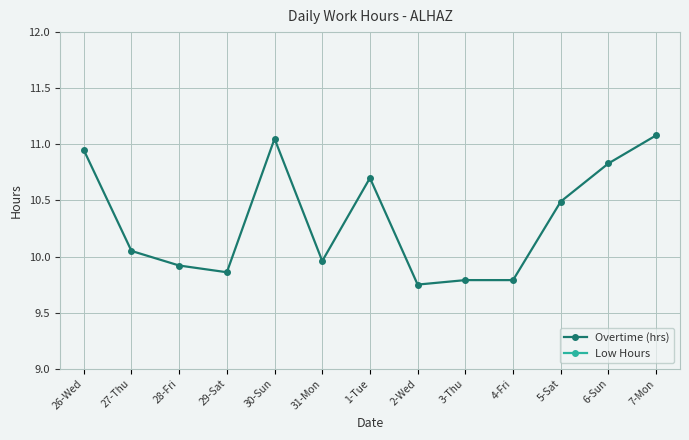

What is the total value across all series at 31-Mon?

10.0